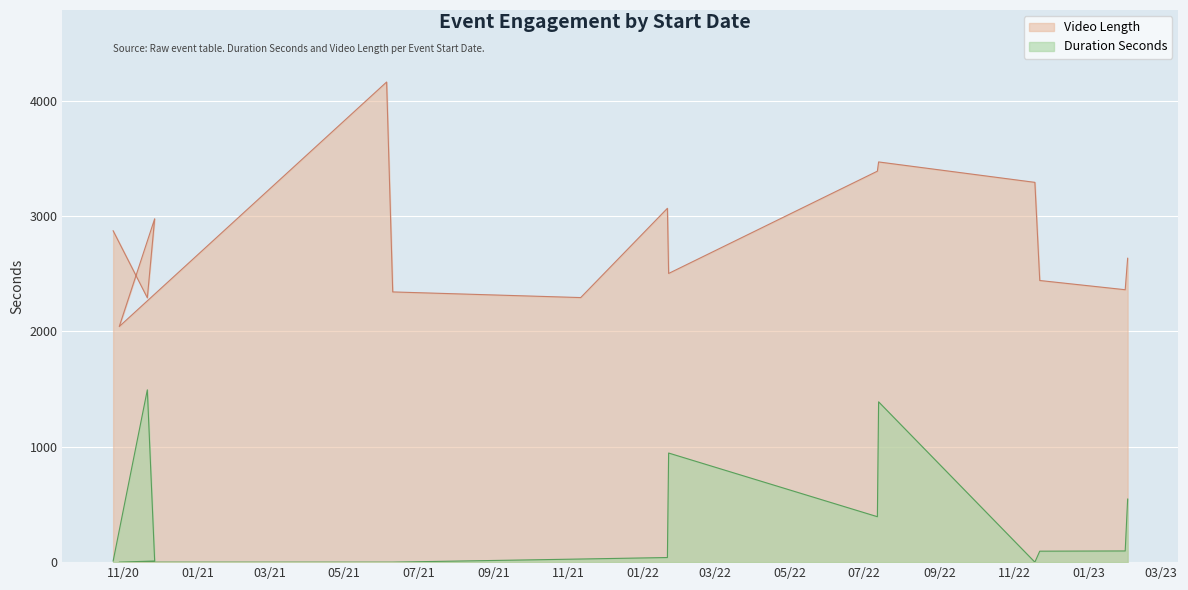

What is the average value of the Duration Seconds series?

337